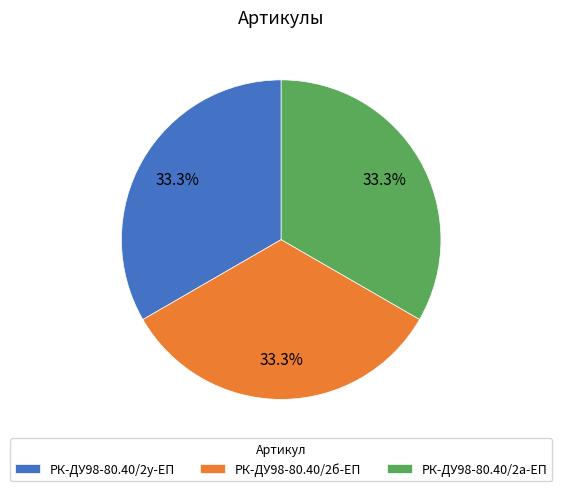

Is there a majority slice in this chart?

No